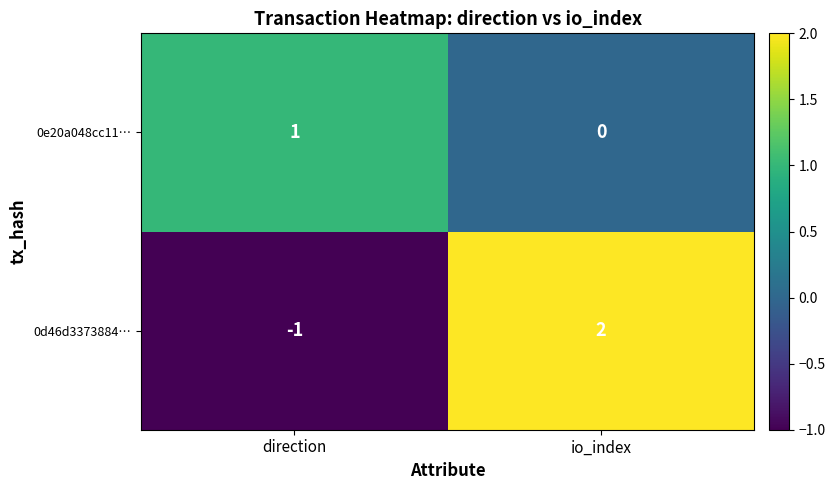

What is the difference between the 0d46d3373884… values at io_index and direction?

3